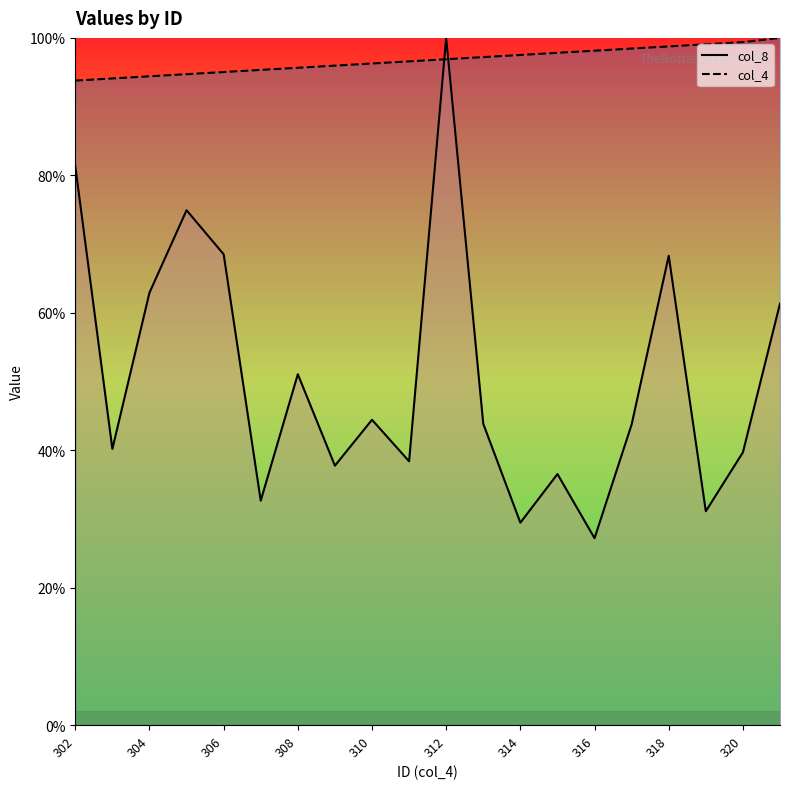

Reading right to left, extract all data points from this chart.

col_8 line: 61.3	39.7	31.1	68.3	43.8	27.2	36.5	29.5	43.8	100.0	38.4	44.4	37.8	51.1	32.7	68.5	74.9	62.9	40.2	81.3
col_4 line: 100.0	99.4	99.1	98.8	98.4	98.1	97.8	97.5	97.2	96.9	96.6	96.3	96.0	95.7	95.3	95.0	94.7	94.4	94.1	93.8